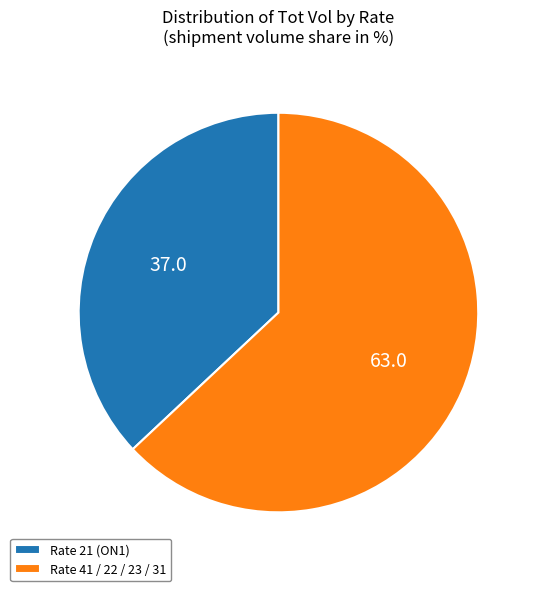

Which has a higher value, Rate 21 (ON1) or Rate 41 / 22 / 23 / 31?

Rate 41 / 22 / 23 / 31